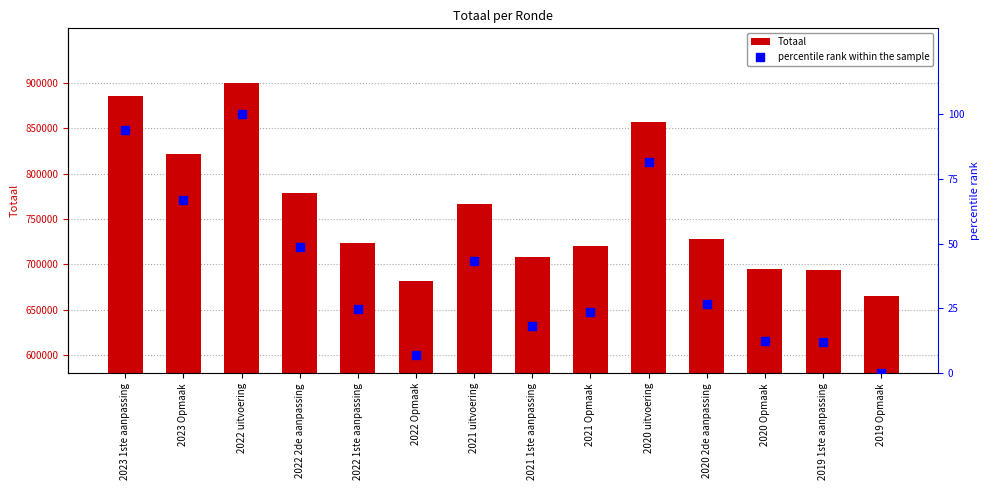

At which category is the sum across all series the highest?

2022 uitvoering